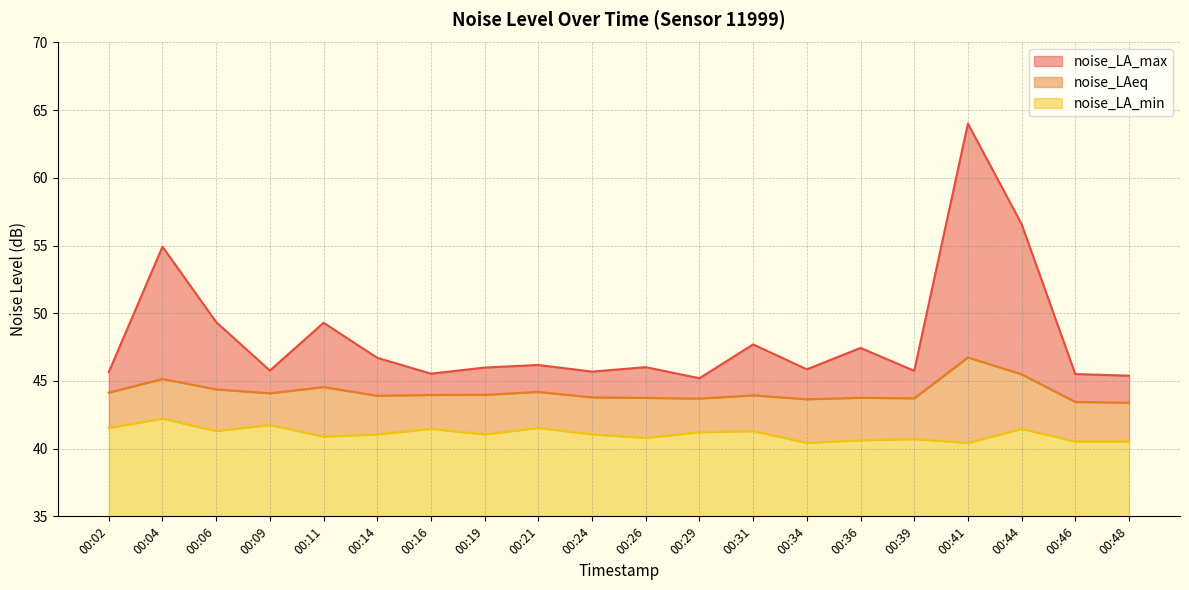

At which label is noise_LA_min closest to 41?

00:14